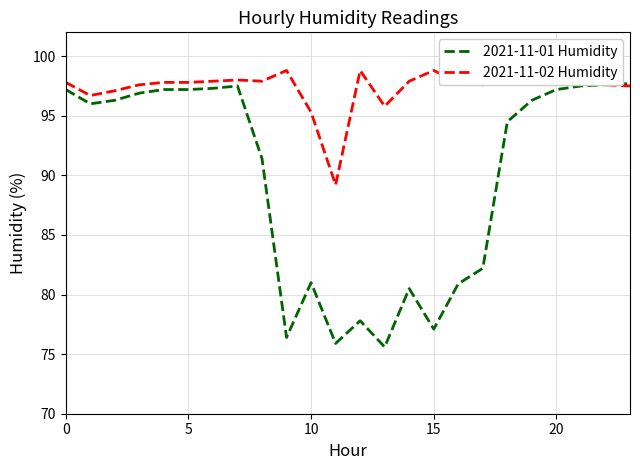

Which series has the largest total across all categories?

2021-11-02 Humidity